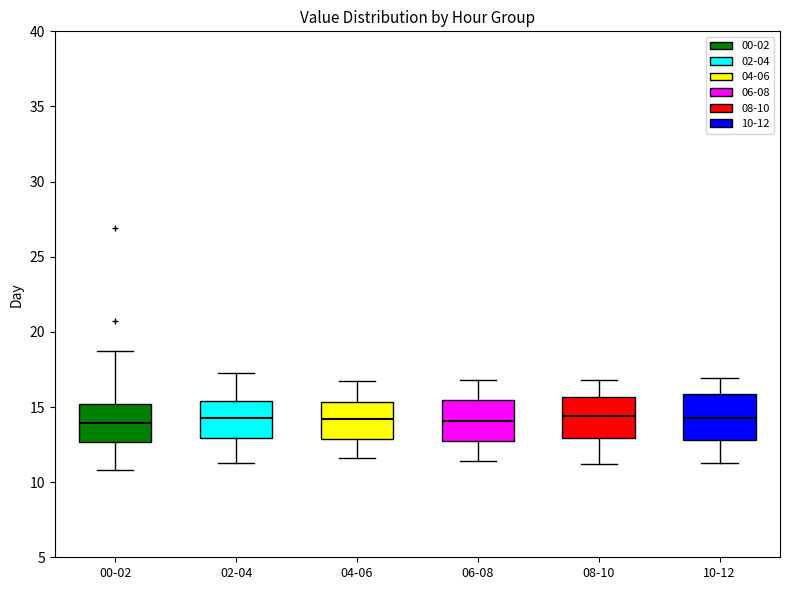

Reading left to right, read every box against the y-axis: the position of its median line, the range the box covers, and the ends of its whiskers. The values are not printed on the chart, so give them approximately, as read against the axis.

00-02: median 14.0, box 12.5 to 15.0, whiskers 11.0 to 18.5
02-04: median 14.5, box 13.0 to 15.5, whiskers 11.5 to 17.0
04-06: median 14.0, box 13.0 to 15.5, whiskers 11.5 to 16.5
06-08: median 14.0, box 12.5 to 15.5, whiskers 11.5 to 17.0
08-10: median 14.5, box 13.0 to 15.5, whiskers 11.0 to 17.0
10-12: median 14.5, box 13.0 to 16.0, whiskers 11.5 to 17.0